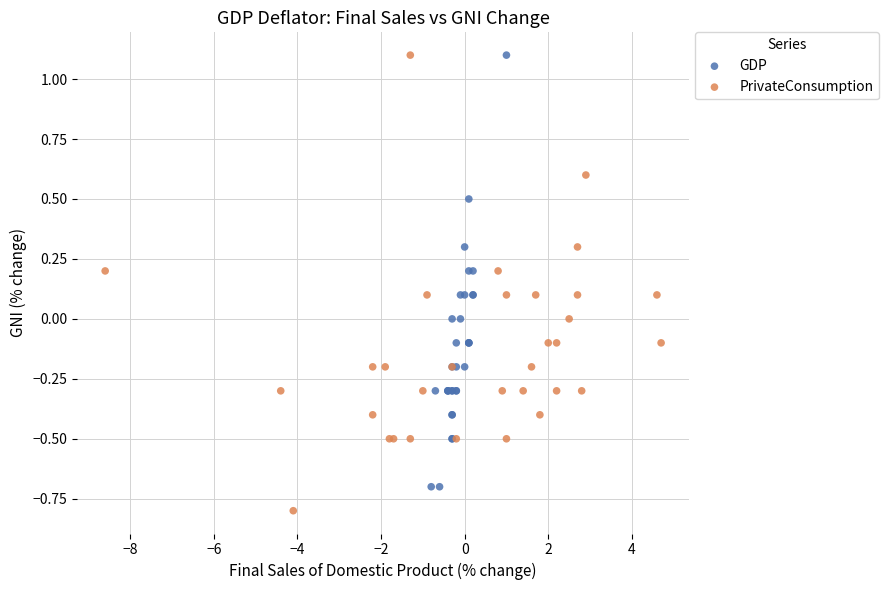

Which series contains the lowest Y value?

PrivateConsumption